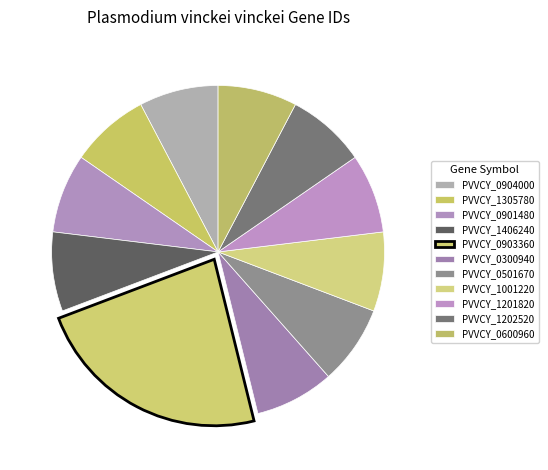

How many slices are in this pie chart?

11